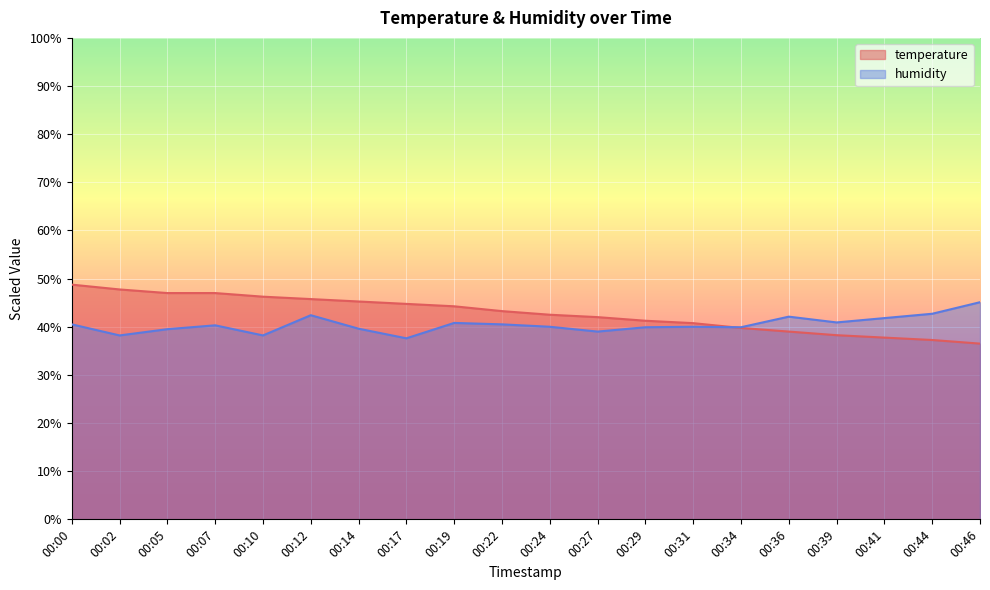

What are all the series names shown in the legend?

temperature, humidity